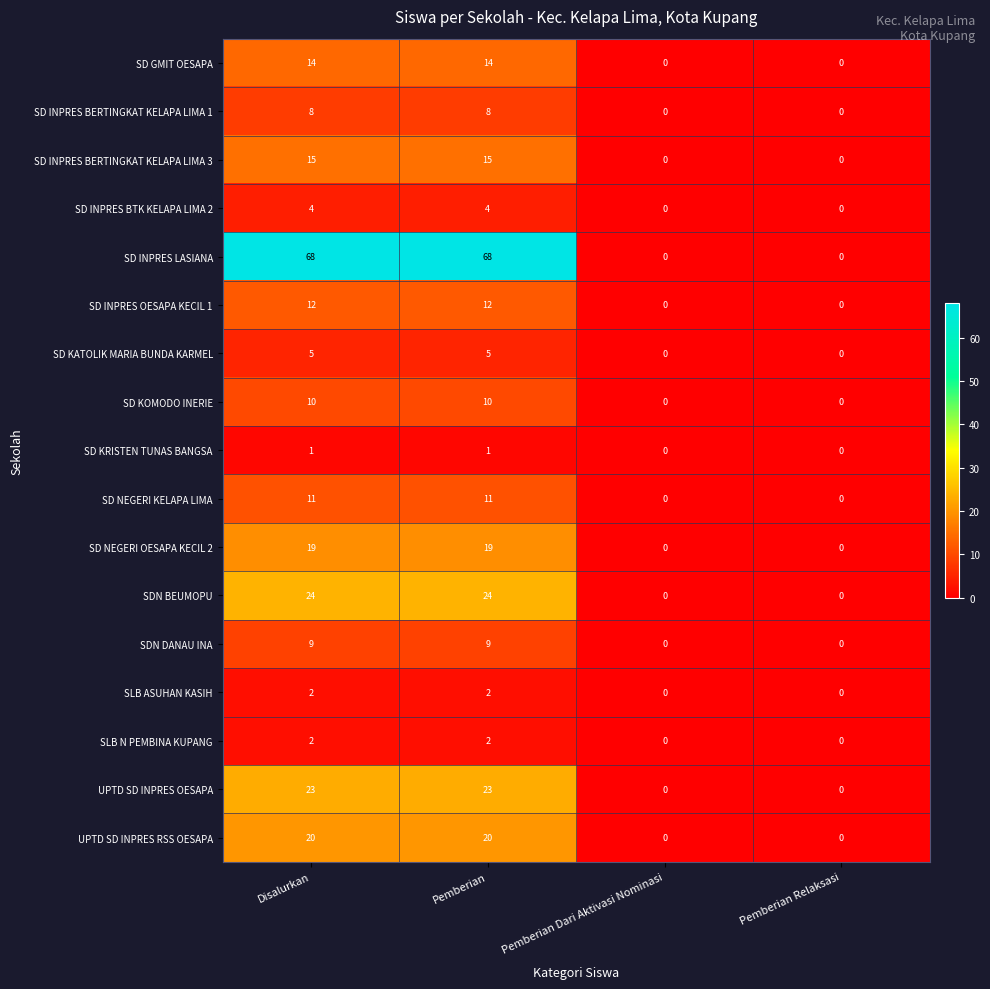

What is the sum of all SD INPRES OESAPA KECIL 1 values?

24